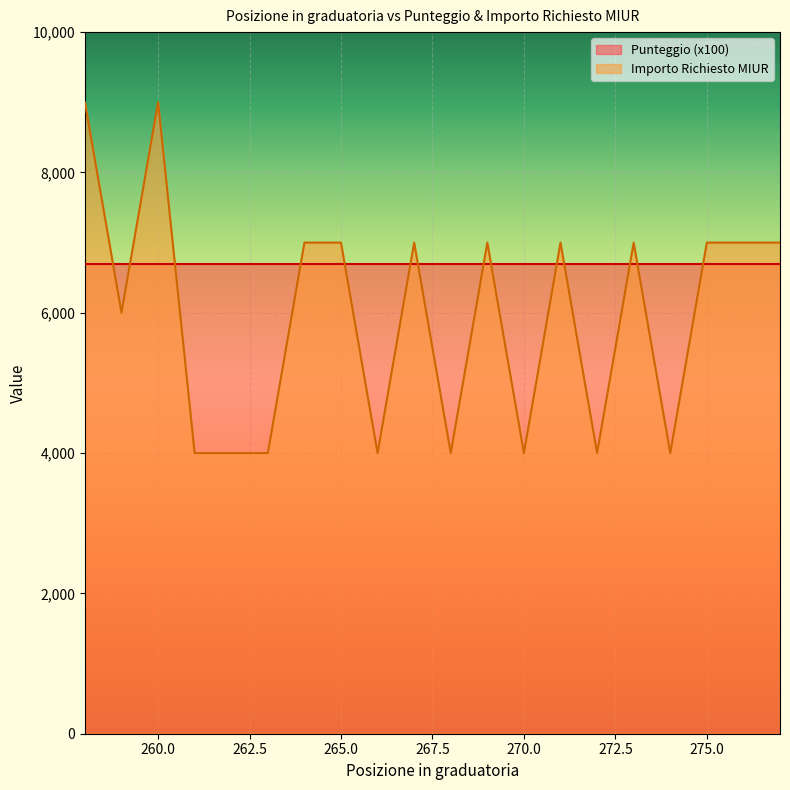

Reading left to right, transcribe all the data shown in this chart.

9000	6000	9000	4000	4000	4000	7000	7000	4000	7000	4000	7000	4000	7000	4000	7000	4000	7000	7000	7000